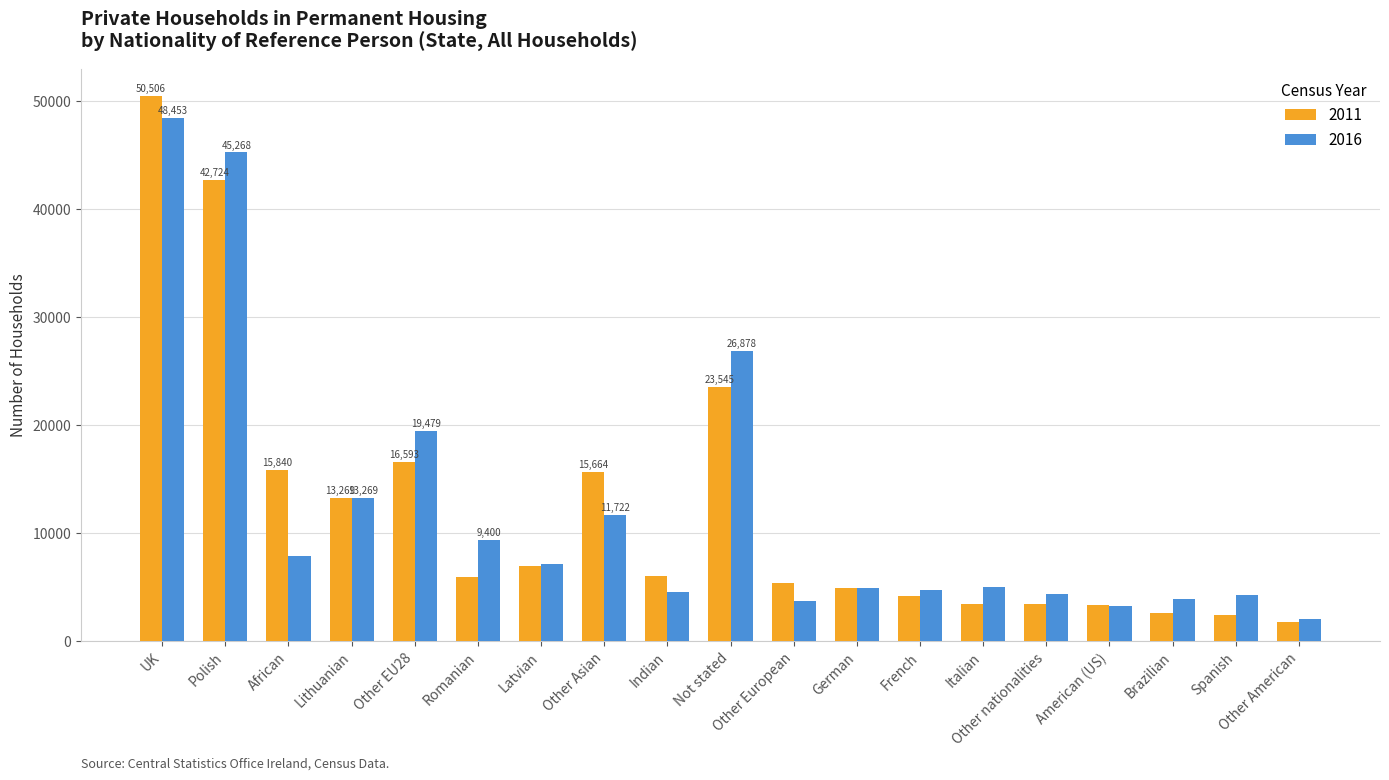

What is the label of the 14th bar from the right?

Romanian